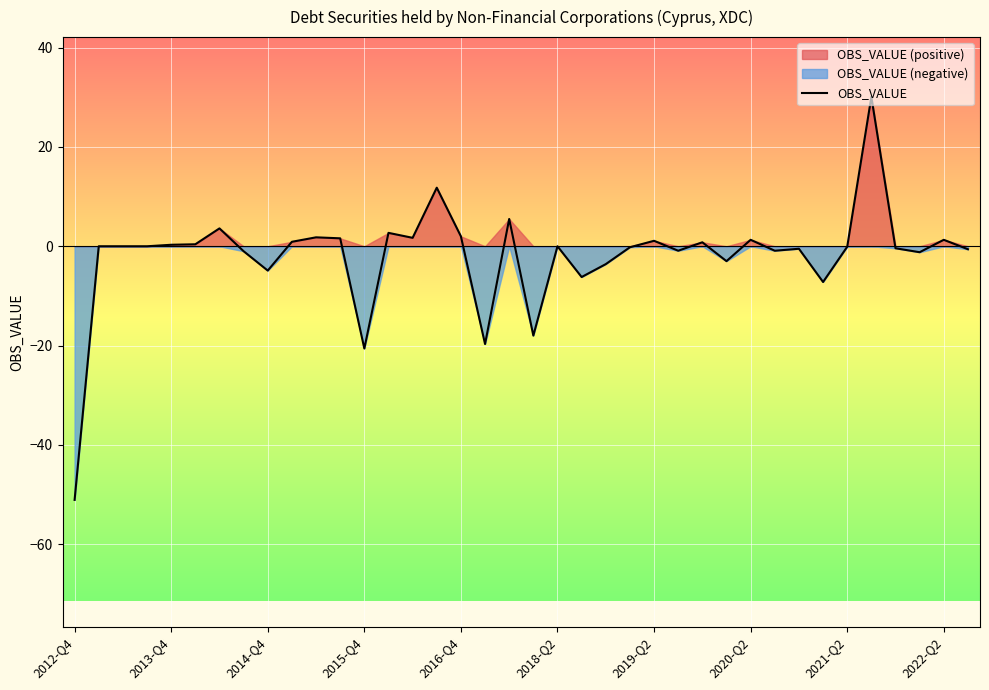

Does the chart display data point markers on the line(s)?

No